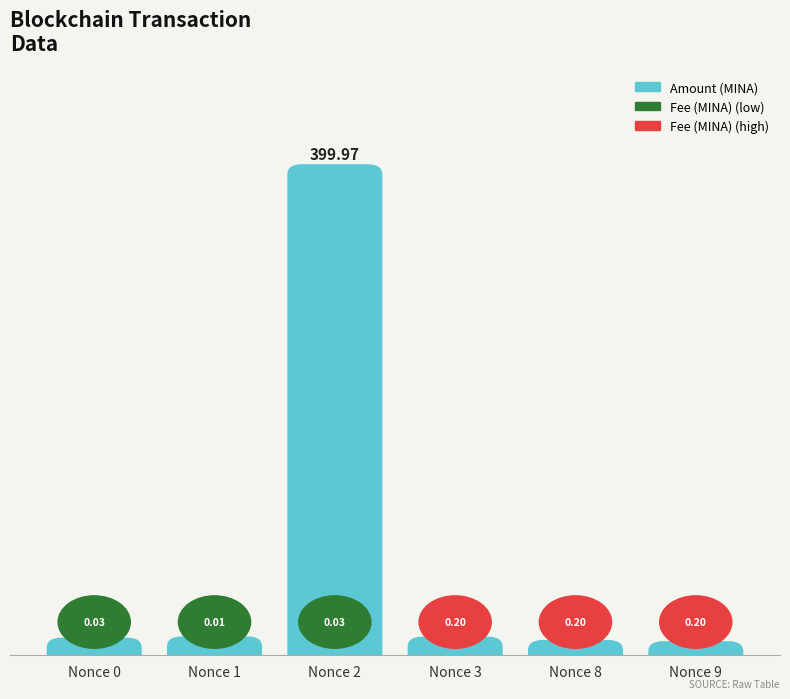

Between 9 and 8, which is larger?

8